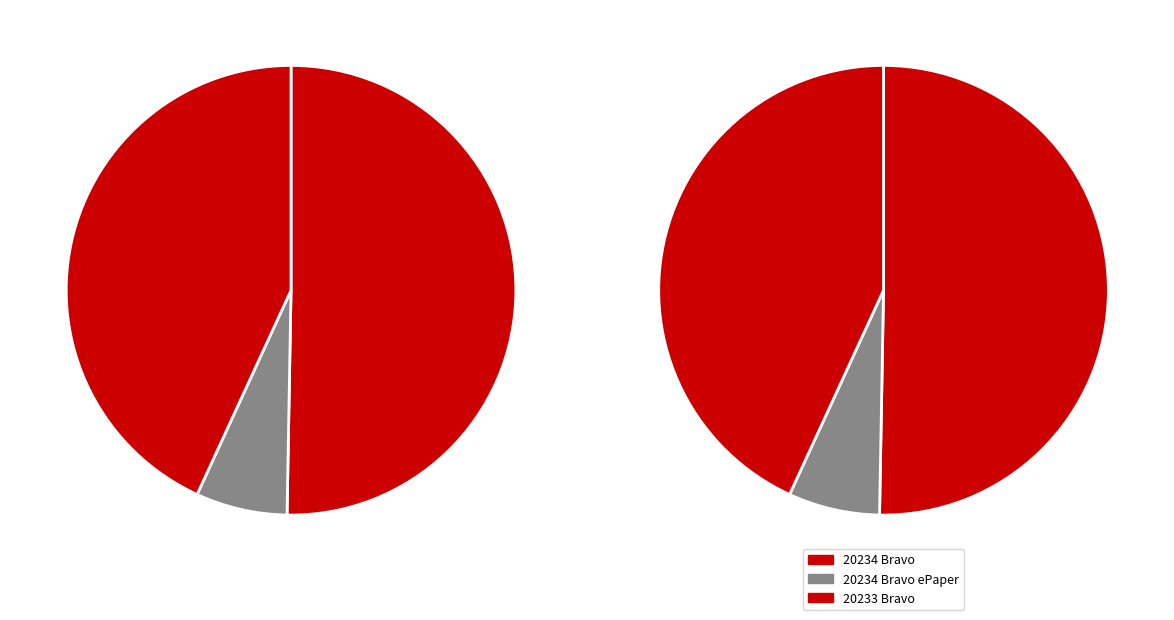

To the nearest percent, what is the difference between the 20234 Bravo ePaper and 20234 Bravo slice percentages?

44%